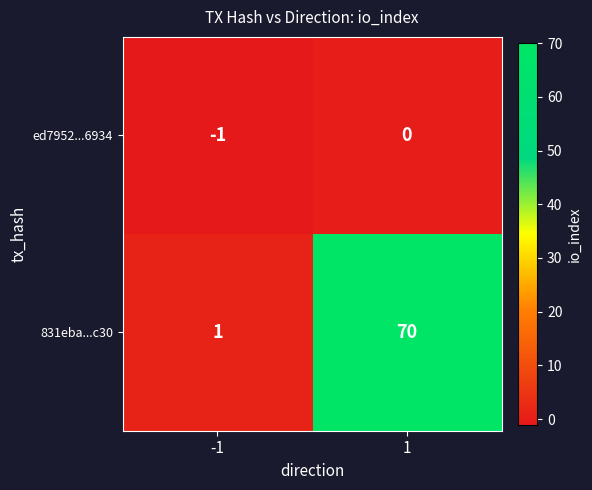

What is the average value of the 831eba...c30 series?

36